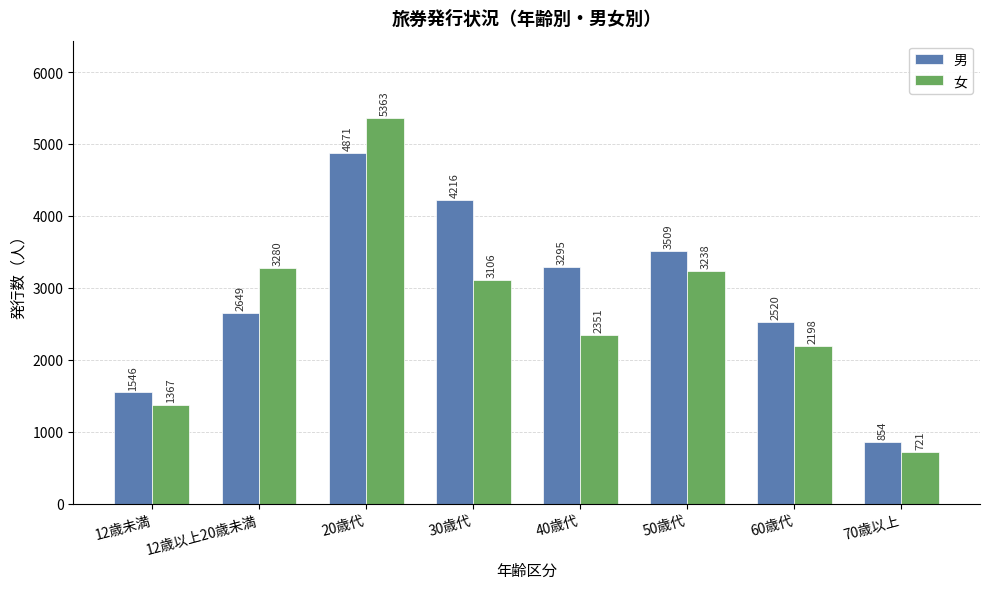

What is the difference between the maximum and second lowest values in the 男 series?

3325